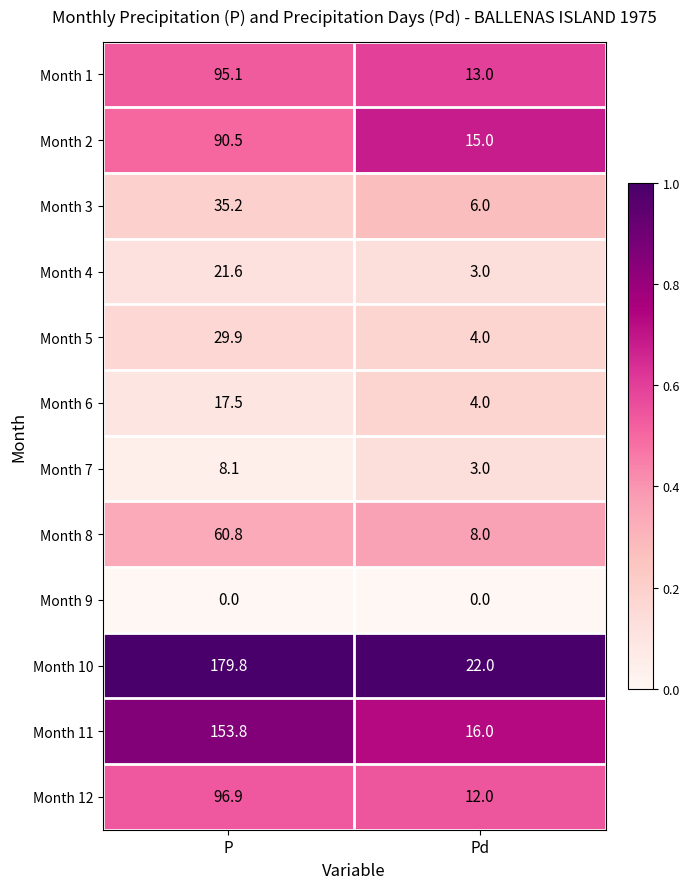

What is the lowest value of the Month 1 series?

13.0